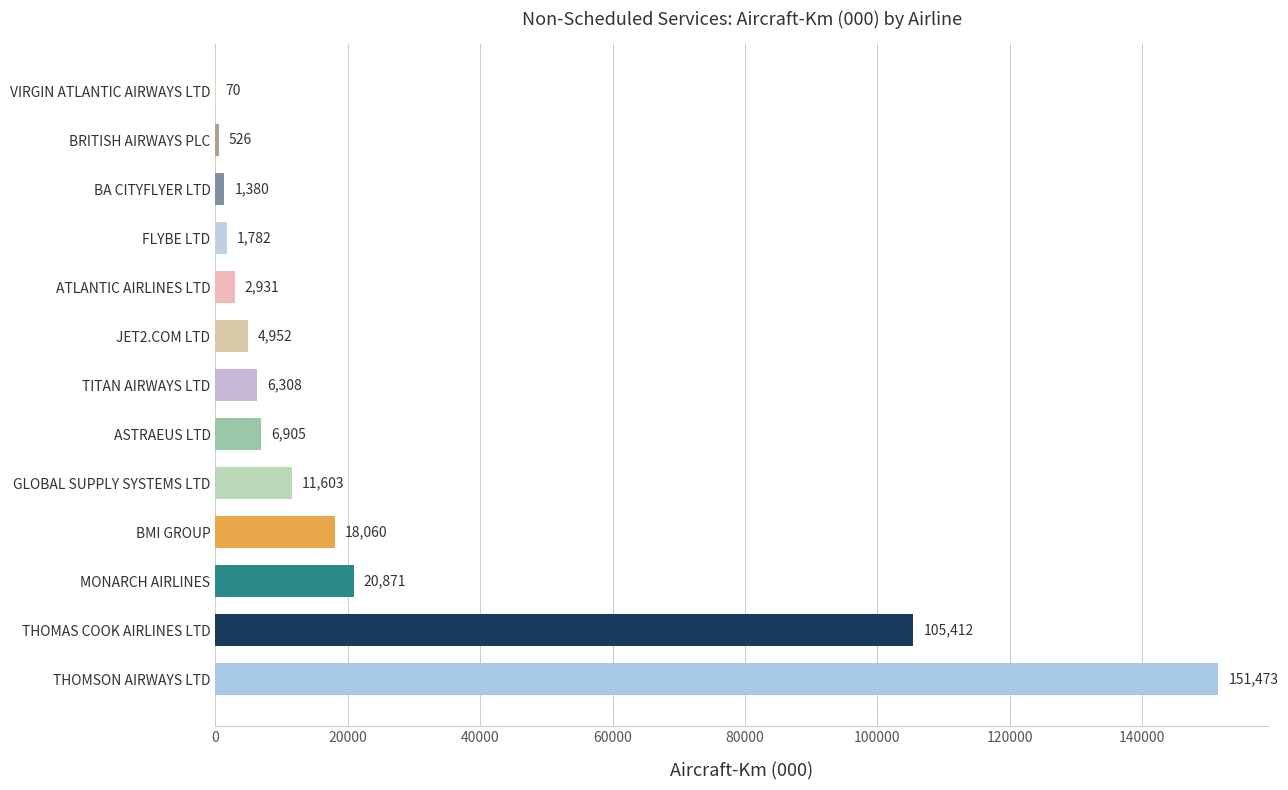

What is the sum of the values at ASTRAEUS LTD and BMI GROUP?

24965